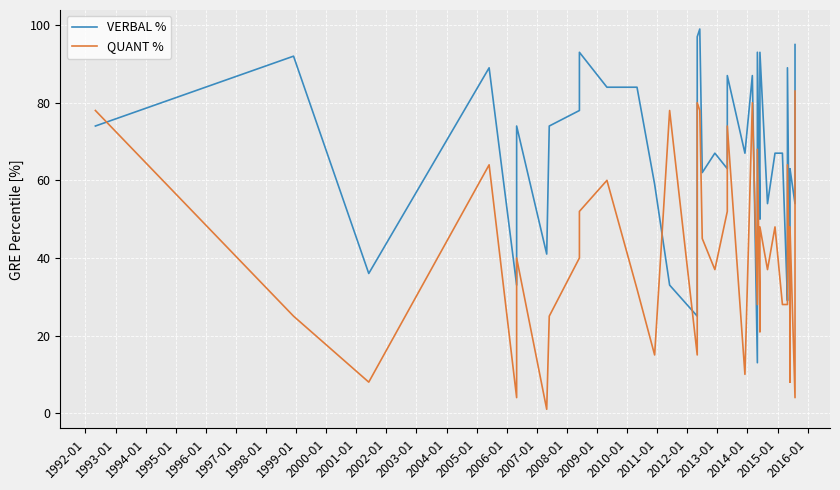

How many intersections are there between VERBAL % and QUANT %?

9